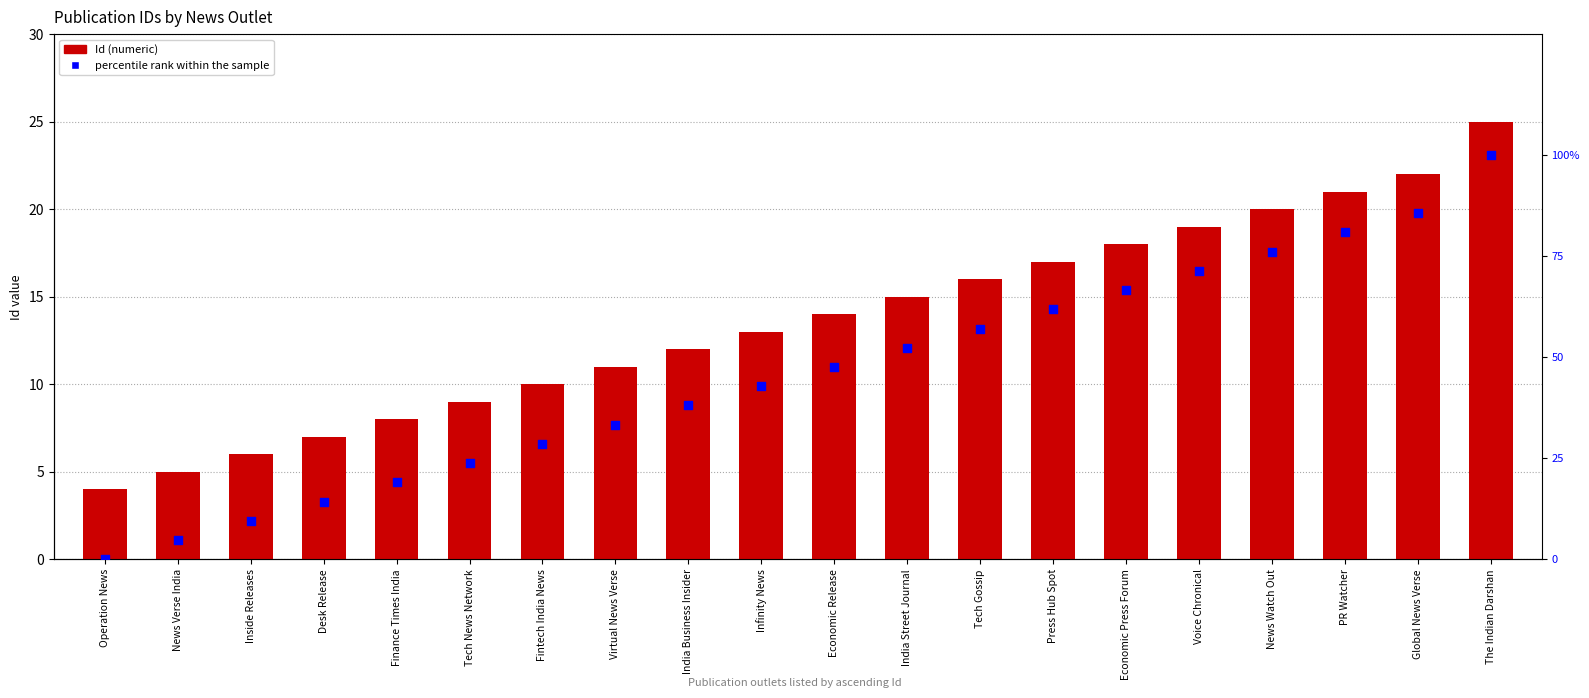

Which series contains the lowest Y value?

percentile rank within the sample